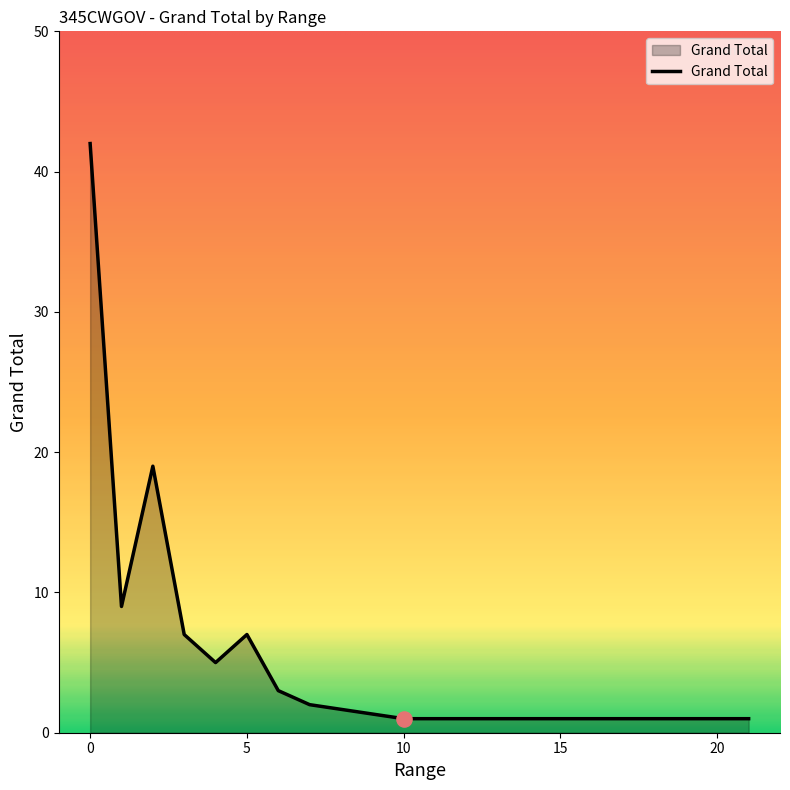

What is the greatest value displayed?

42